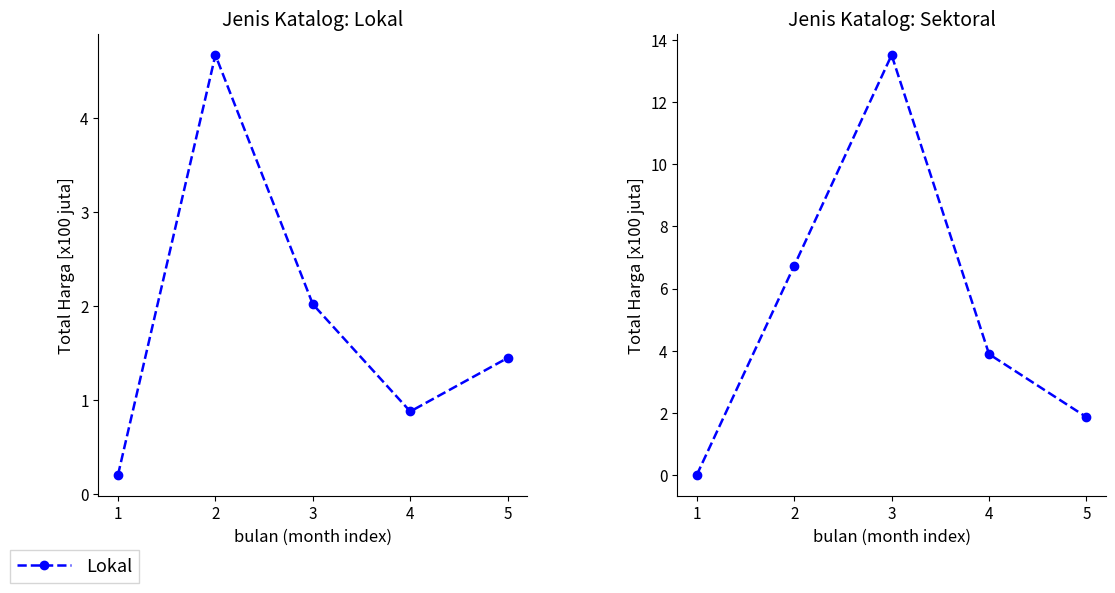

The Lokal series shows 2.8 at 3. True or false?

False